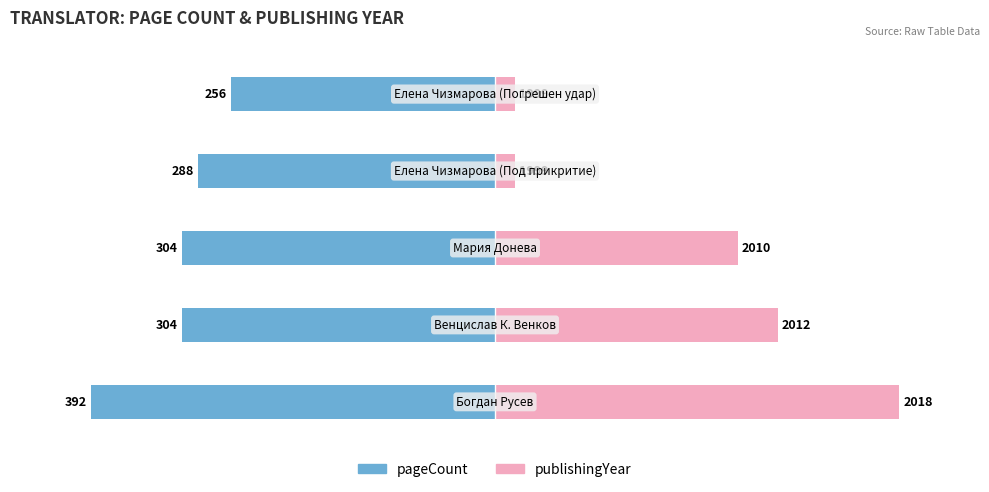

How many bars are there in total?

10